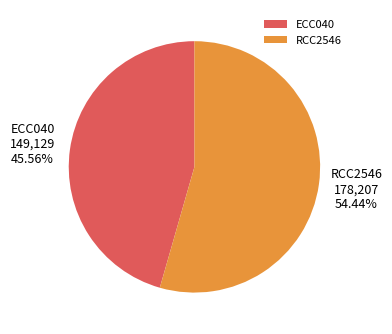

What percentage is NOT represented by ECC040?

54.4%